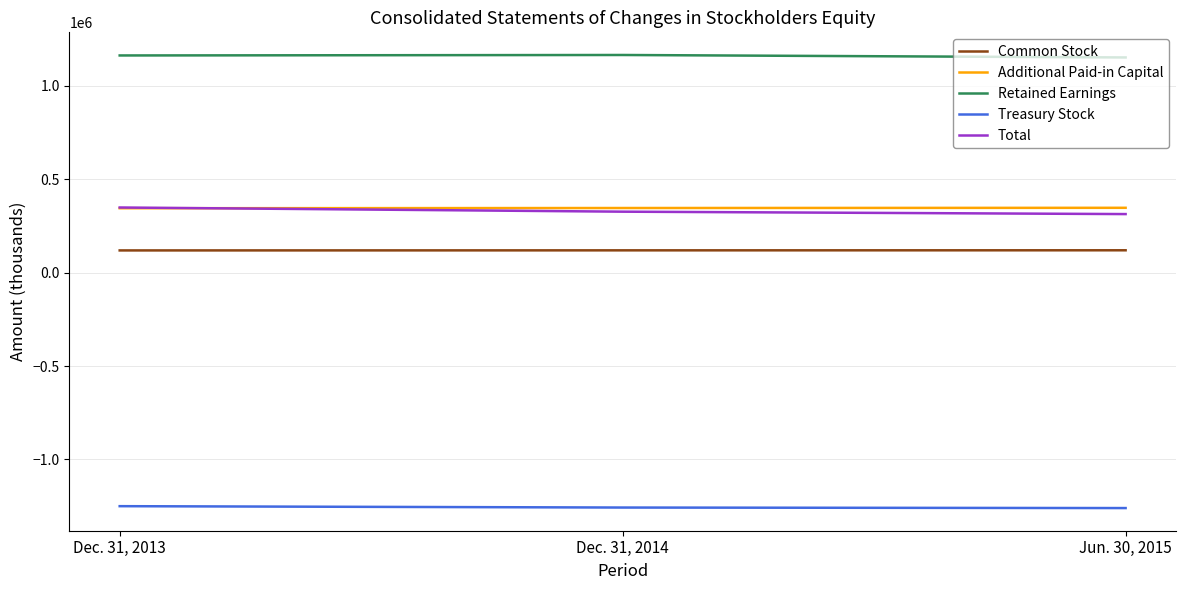

What is the spread (max minus min) of values at Dec. 31, 2013?

2413512